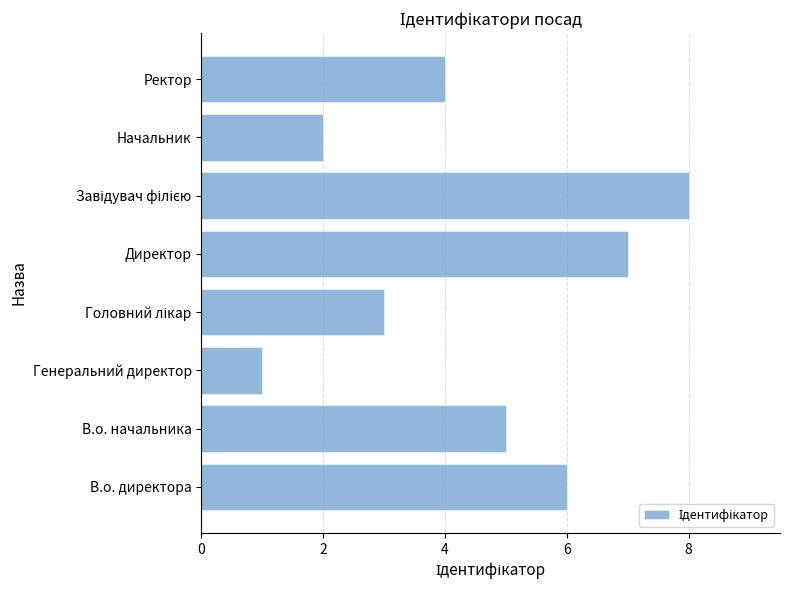

True or false: the data shows 6 at Ректор.

False